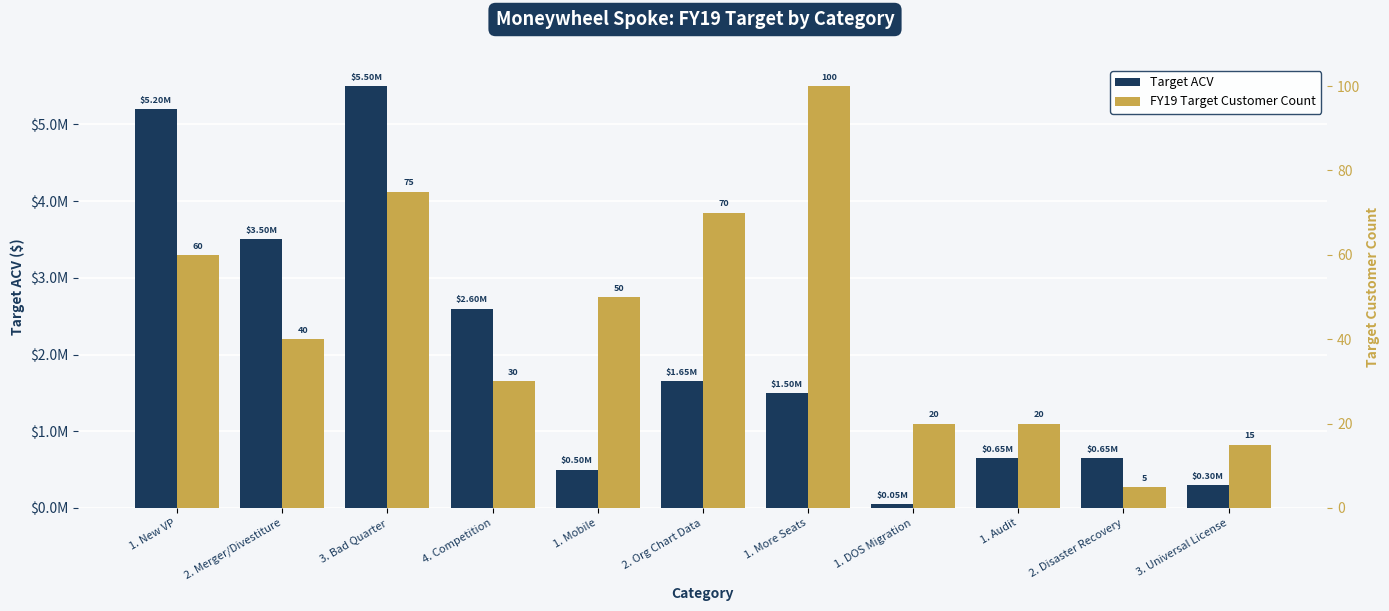

List the series in order of their peak value, highest first.

Target ACV, FY19 Target Customer Count